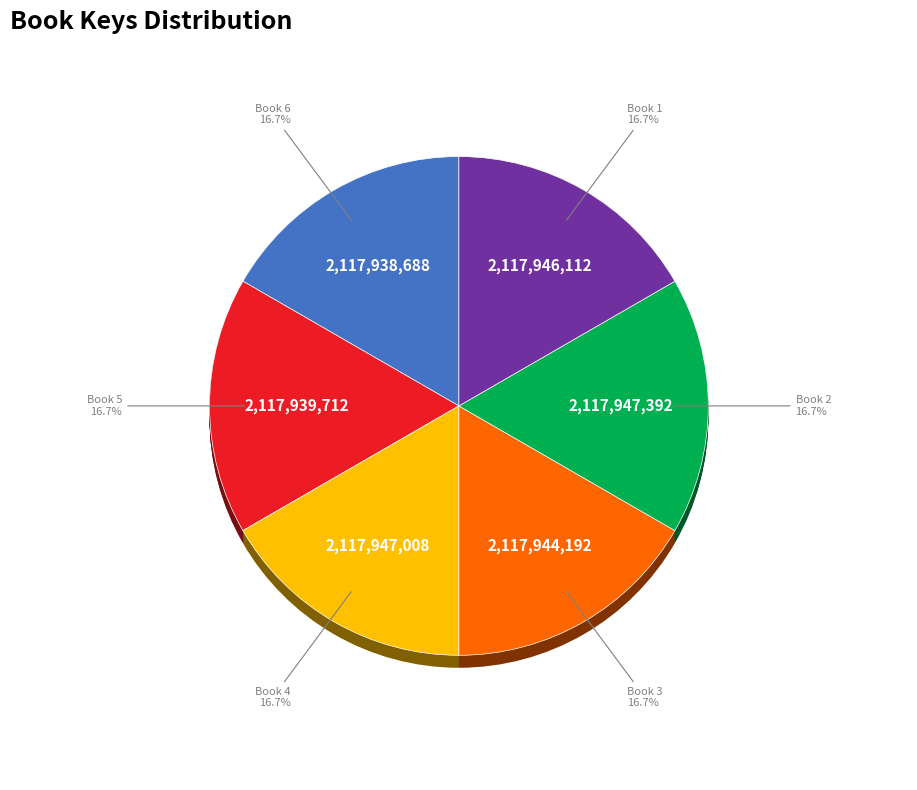

Is there any slice that represents more than half of the pie?

No